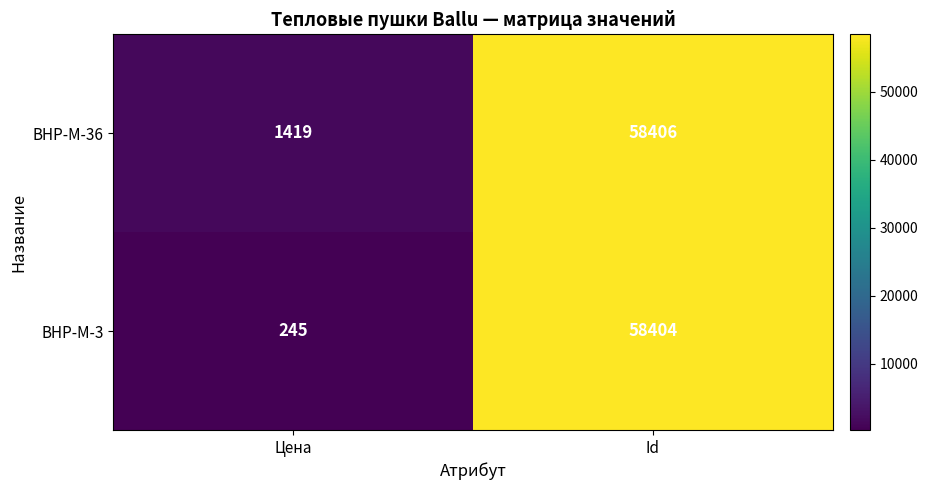

The value of BHP-M-3 at Цена is 358. True or false?

False